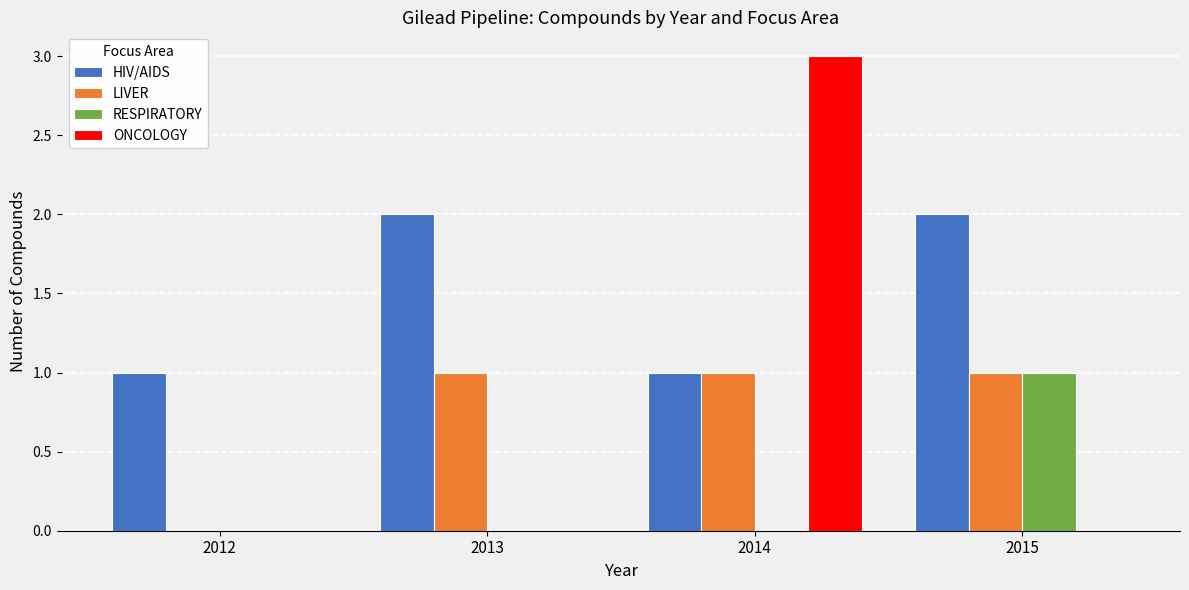

At which category is the sum across all series the highest?

2014